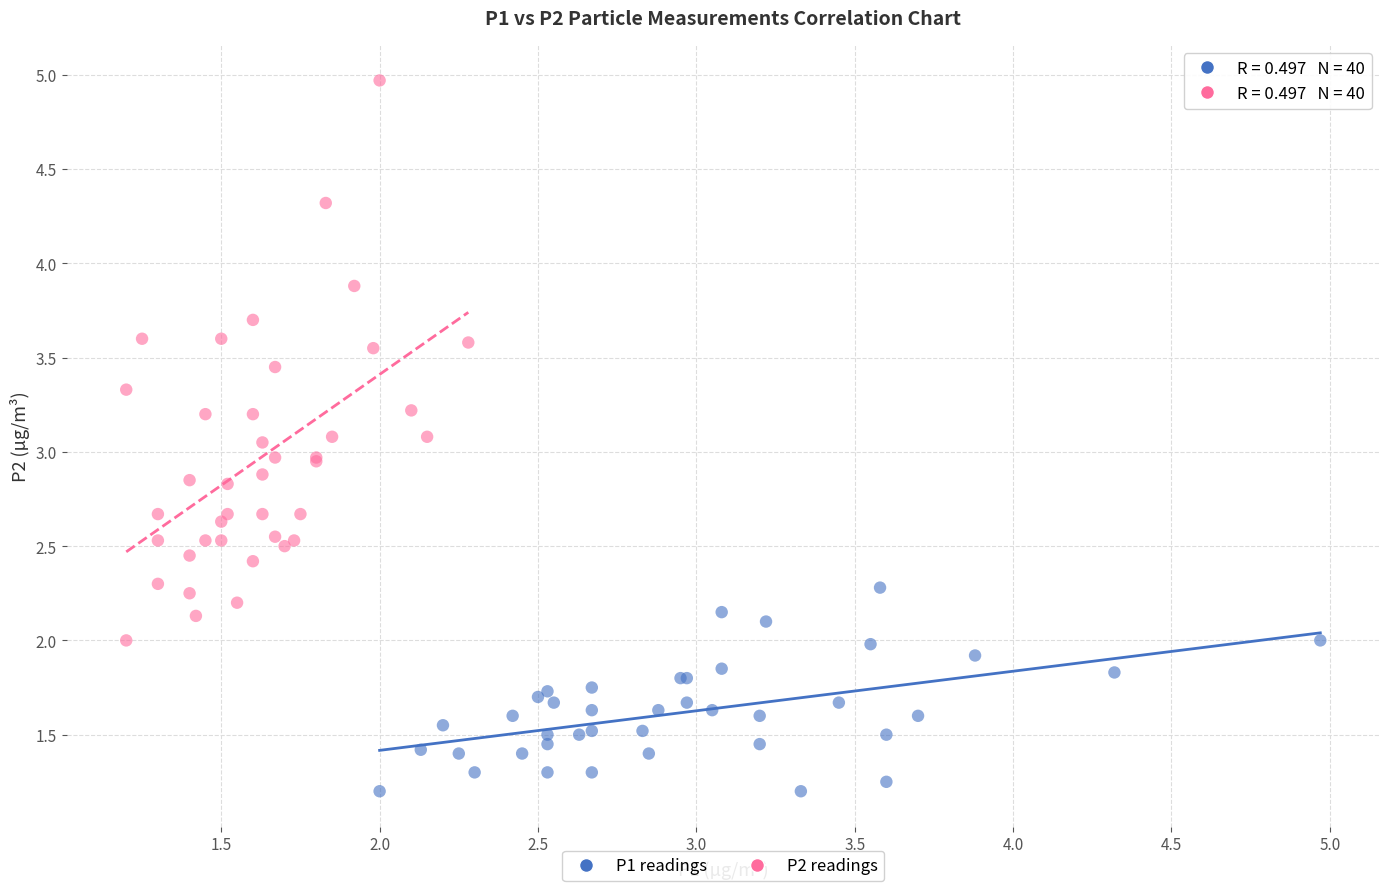

Which series contains the lowest Y value?

P1 readings